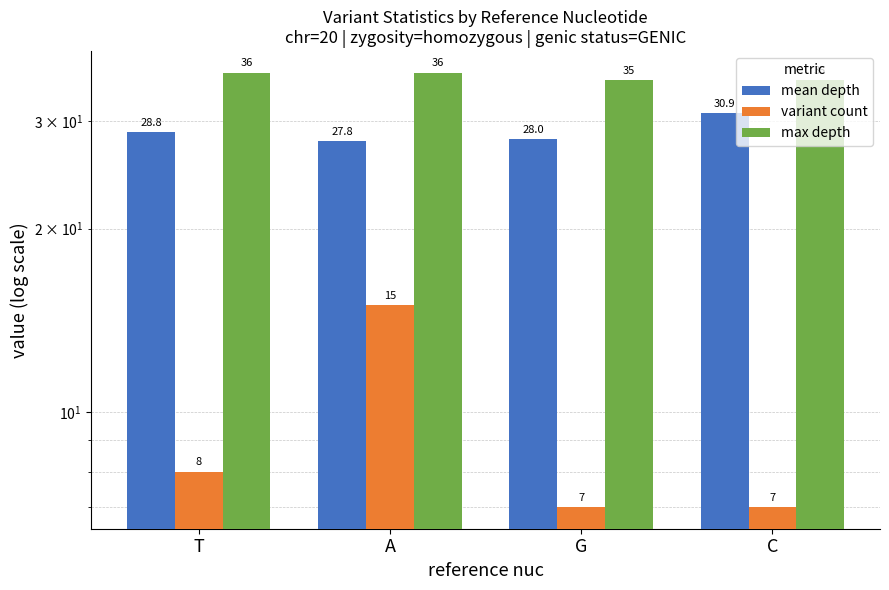

The value of max depth at T is 36.0. True or false?

True